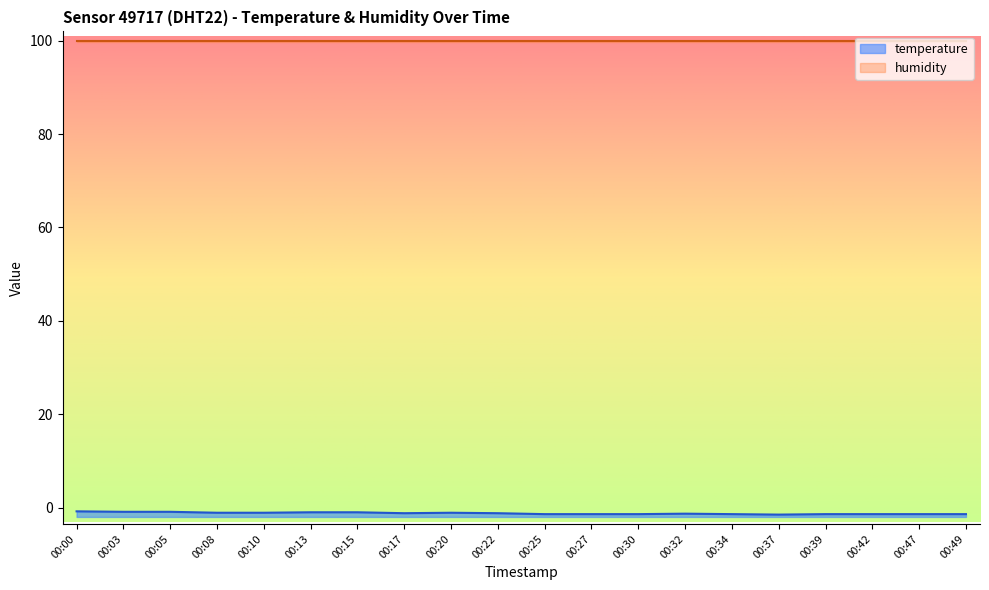

What is the greatest value displayed?

-0.8